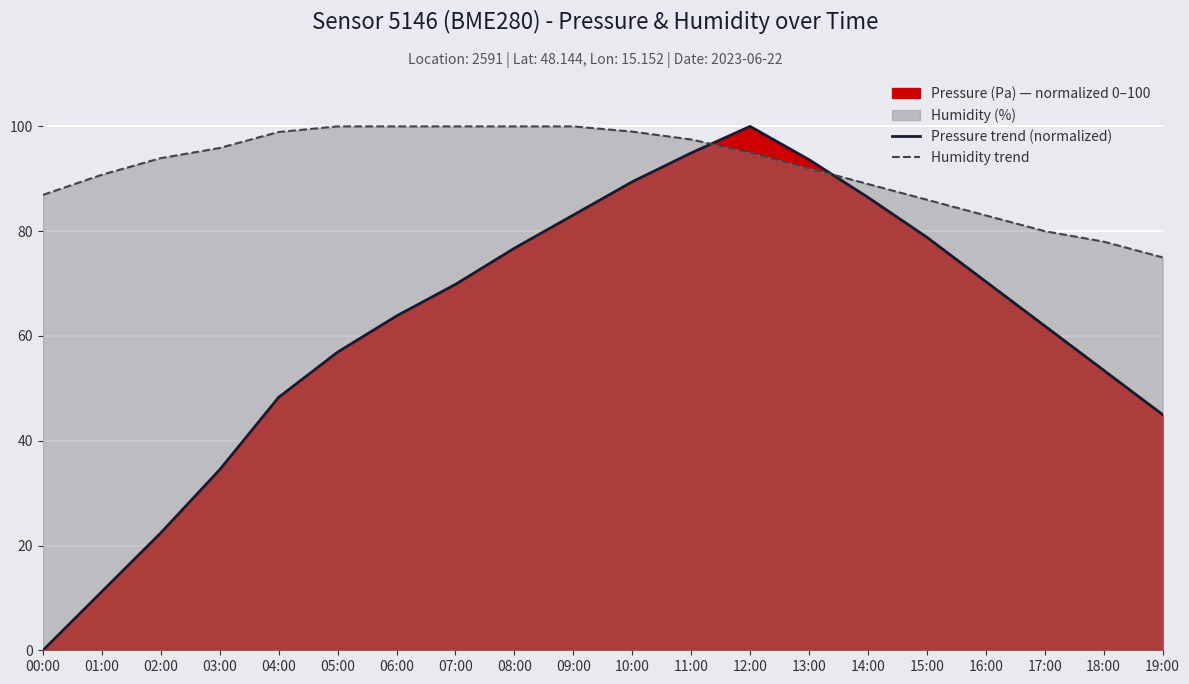

Is the value of Pressure trend (normalized) at 01:00 greater than the value of Humidity trend at 12:00?

No